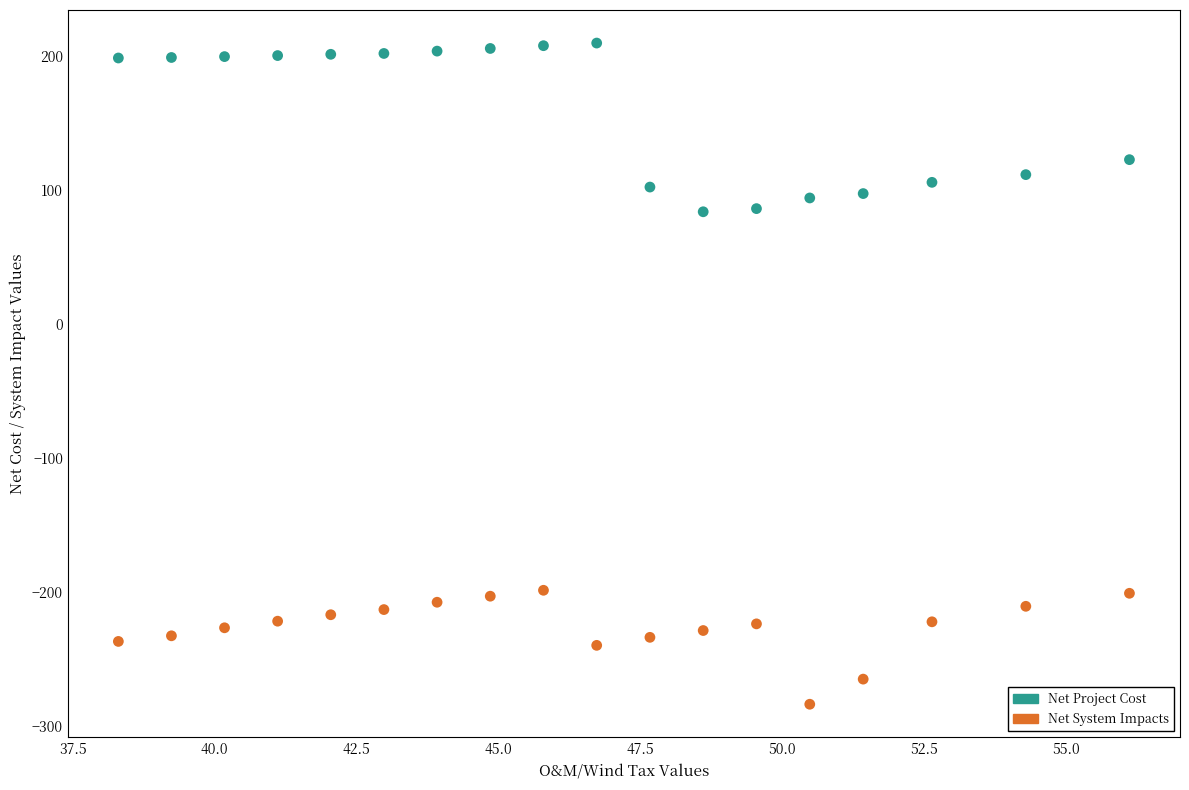

Which series reaches the minimum Y coordinate?

Net System Impacts